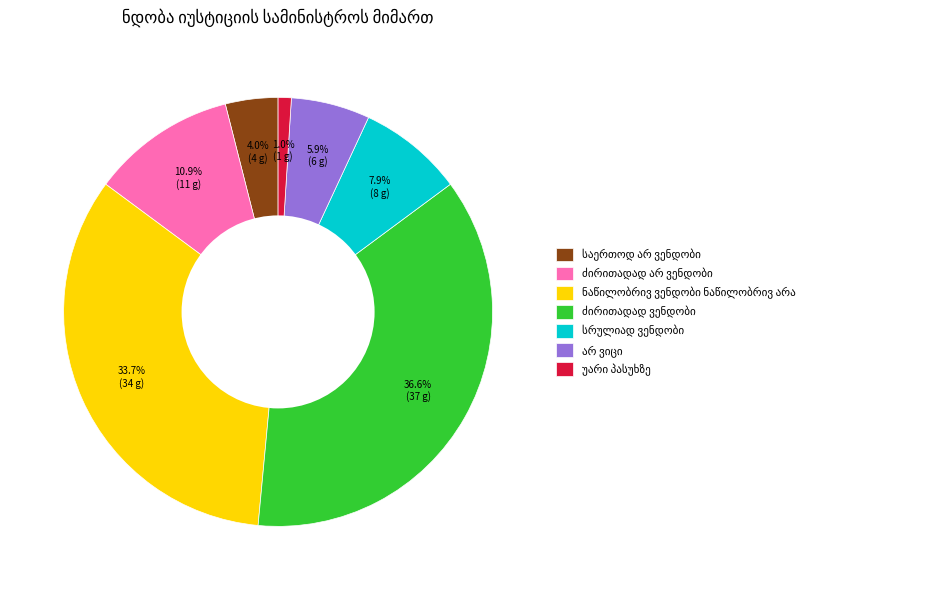

How many slices are in this pie chart?

7